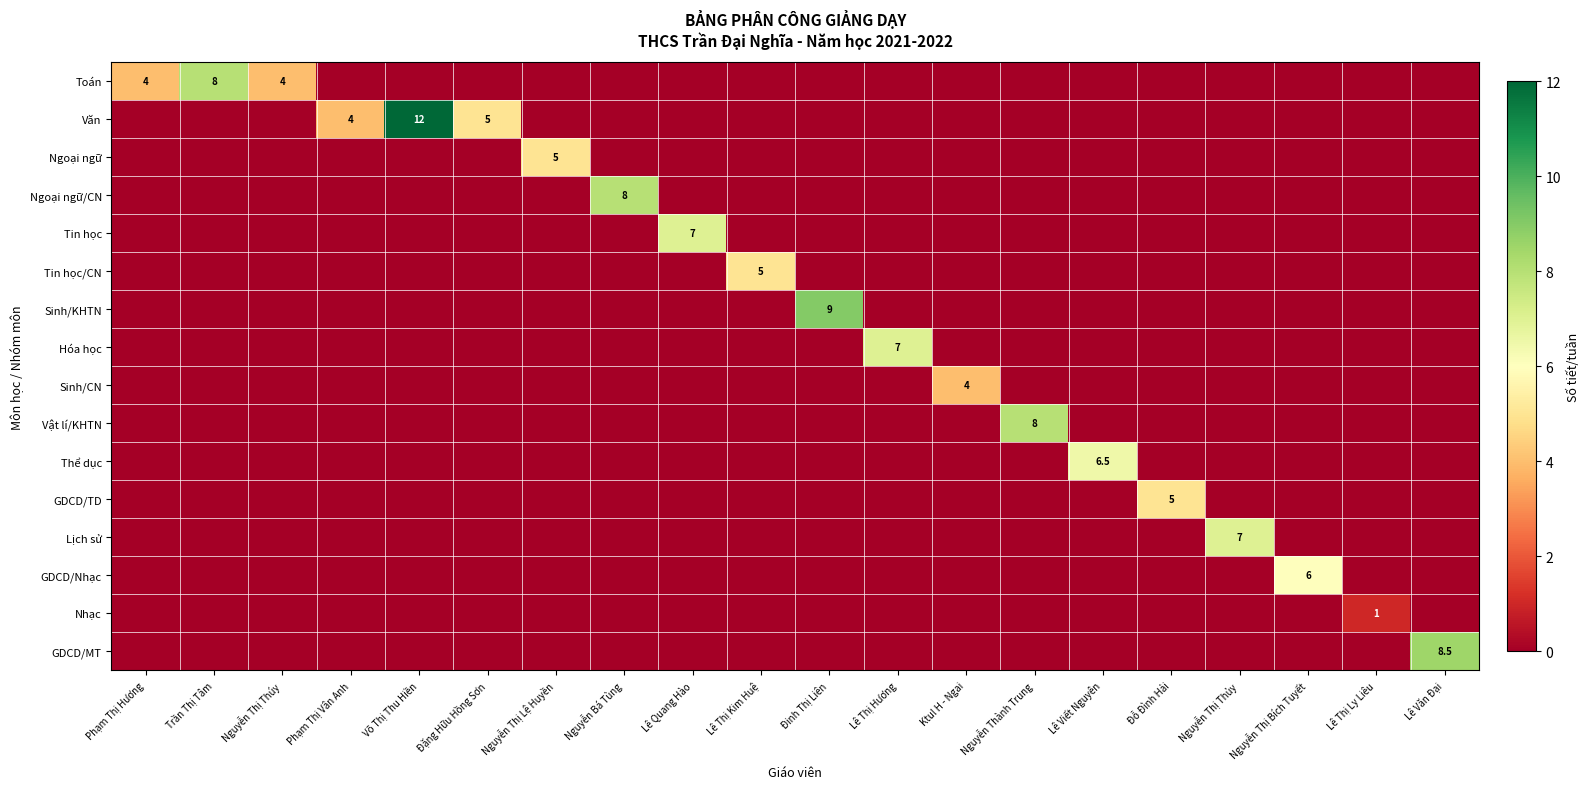

How many series are shown in this chart?

16